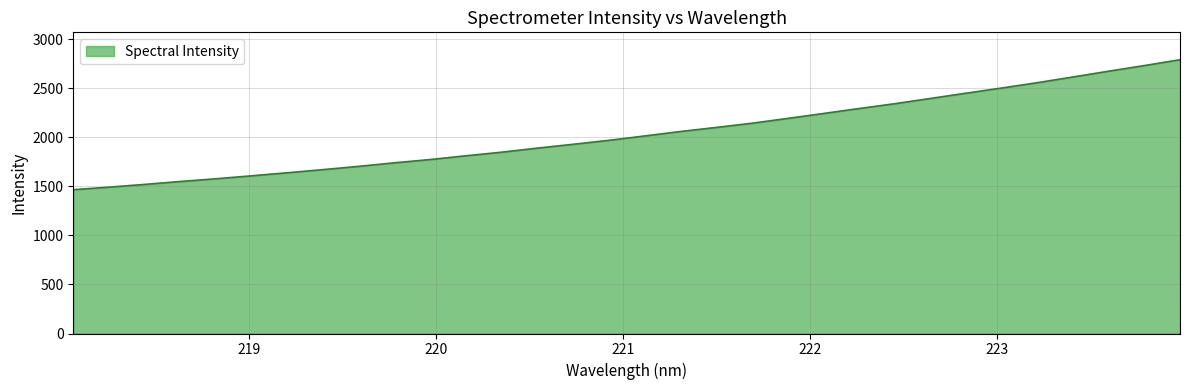

What is the maximum value shown in the chart?

2793.3